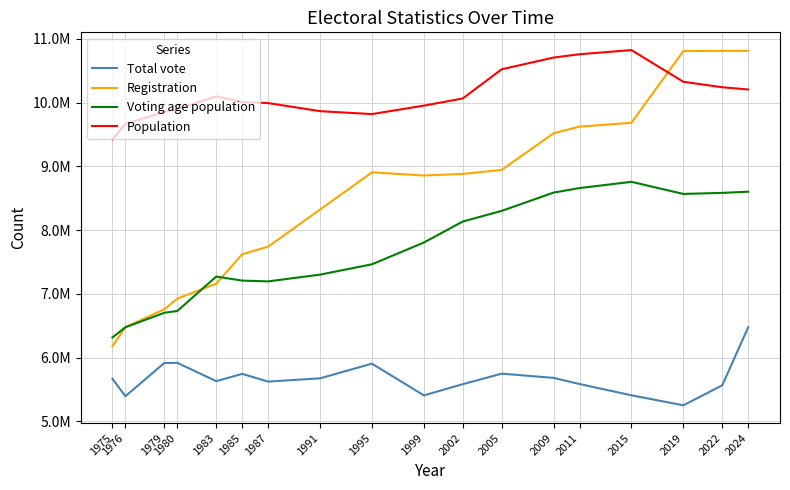

What are all the series names shown in the legend?

Total vote, Registration, Voting age population, Population